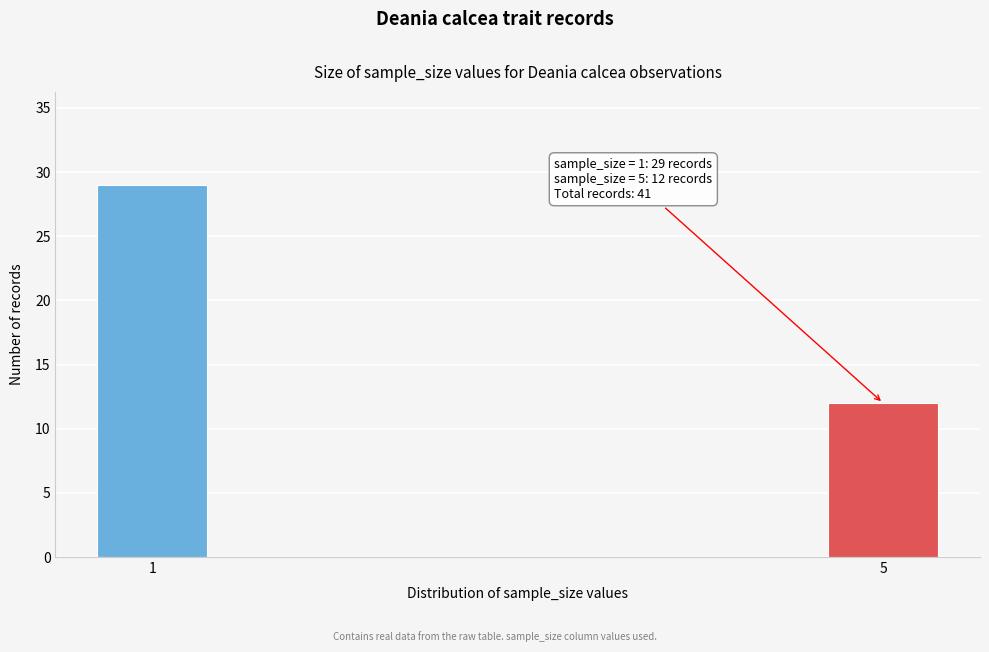

Reading left to right, extract all data points from this chart.

1=29	5=12